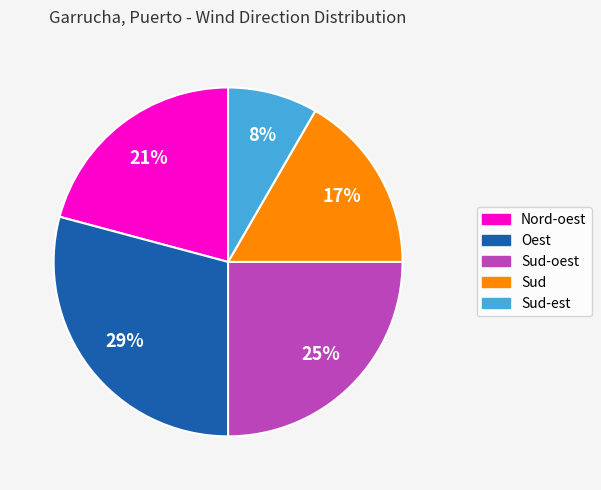

Is there any slice that represents more than half of the pie?

No